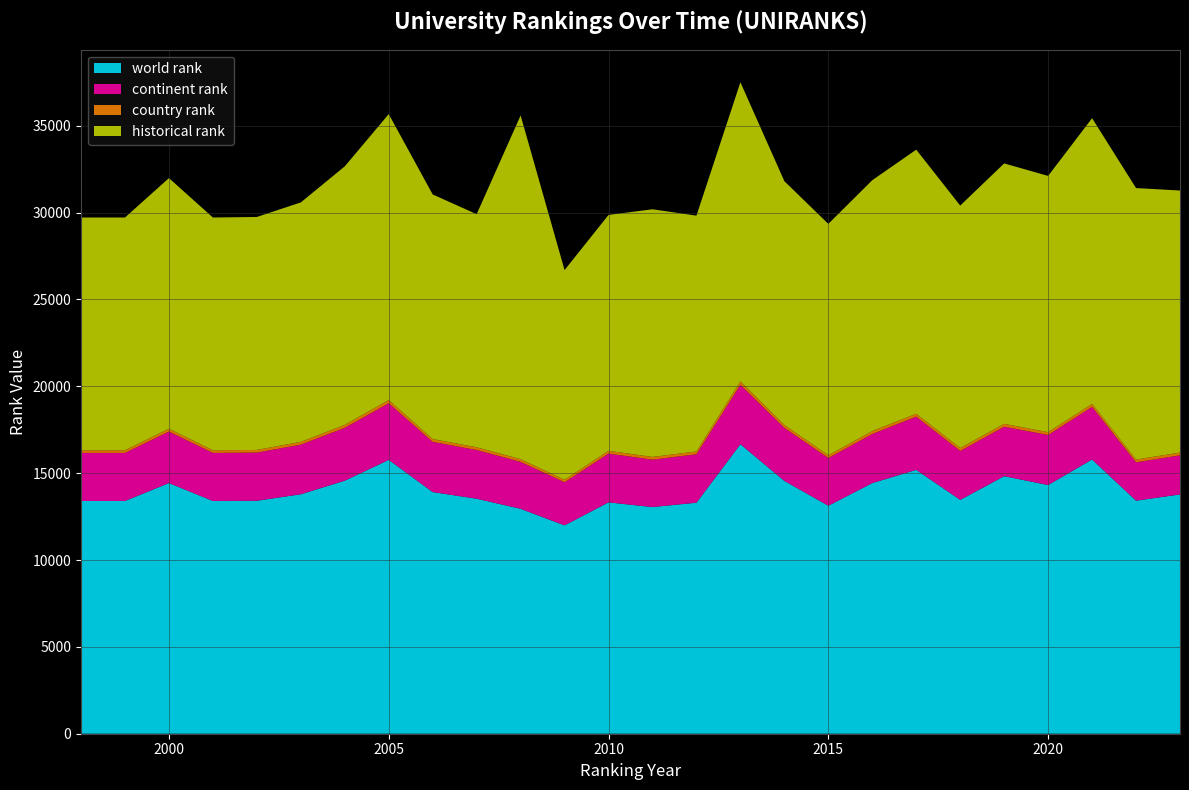

Reading left to right, transcribe all the data shown in this chart.

world rank: 13399	13399	14431	13399	13412	13785	14567	15766	13912	13529	12948	11994	13320	13048	13300	16667	14556	13125	14429	15192	13462	14826	14317	15788	13417	13775
continent rank: 2767	2767	2962	2767	2771	2856	3043	3259	2890	2803	2703	2481	2806	2729	2788	3418	3050	2744	2826	3062	2814	2849	2882	3027	2208	2251
country rank: 153	153	163	153	154	161	170	183	160	159	155	141	161	158	160	197	169	158	169	166	169	165	162	171	158	159
historical rank: 13399	13399	14431	13399	13412	13785	14884	16462	14084	13418	19789	12077	13580	14257	13577	17221	14035	13325	14443	15205	13960	14992	14752	16450	15630	15086